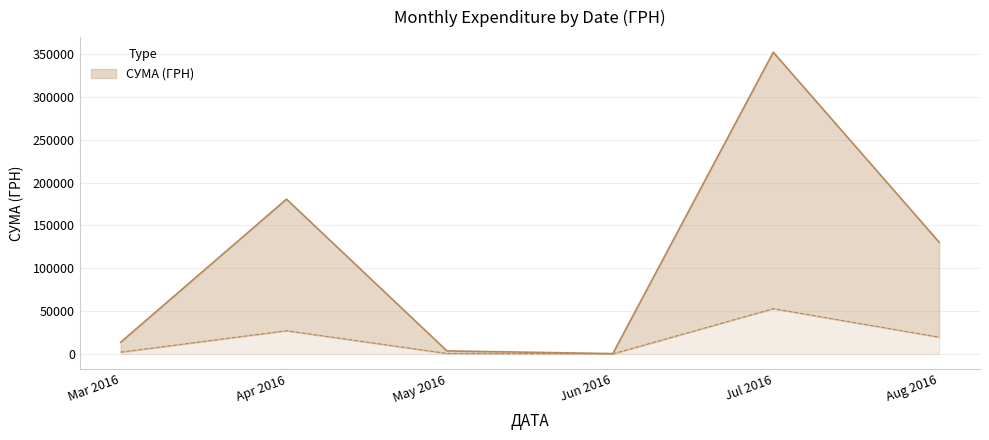

Does the chart have visible grid lines?

Yes